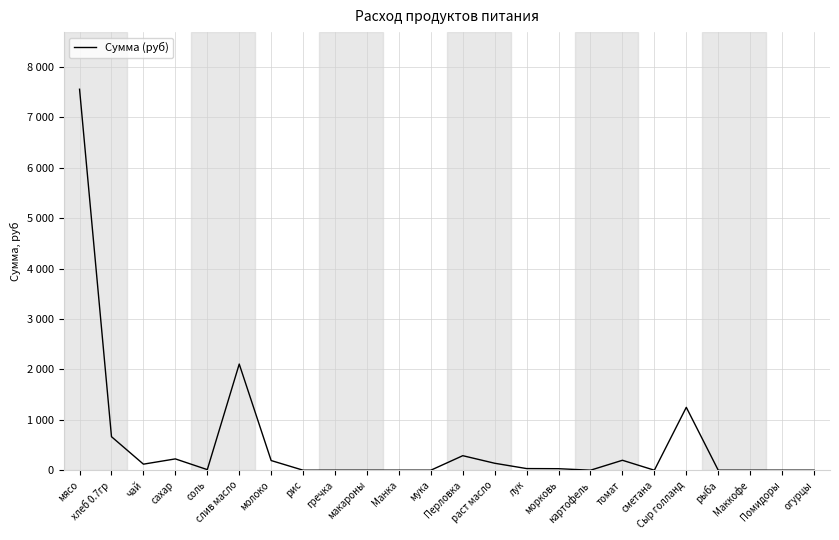

Is this an area chart (filled region under the line)?

No